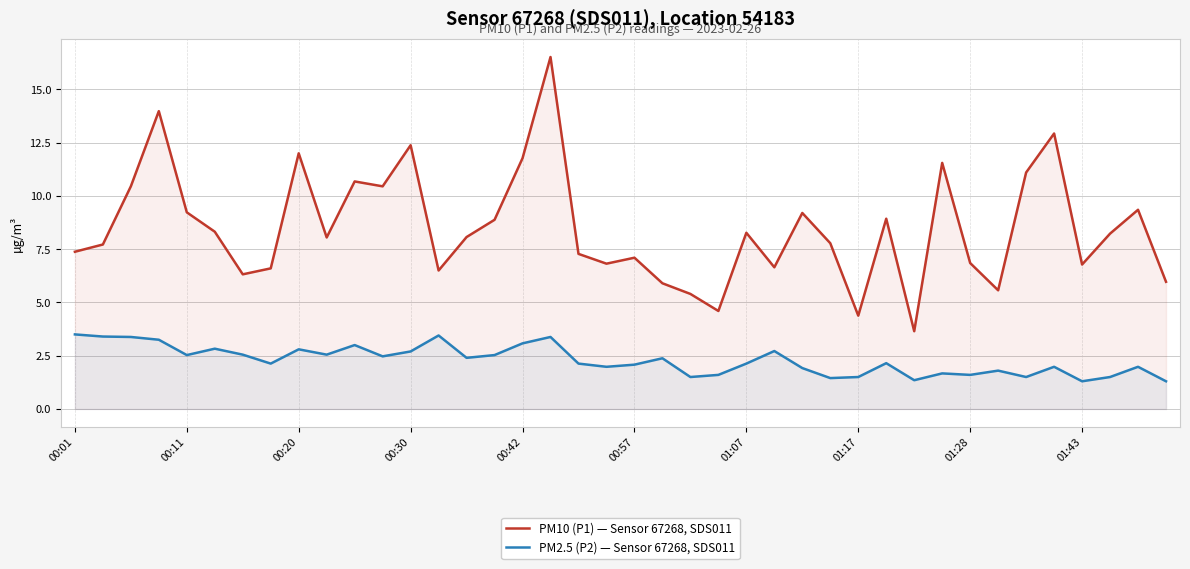

Which series has the widest spread of values?

PM10 (P1) — Sensor 67268, SDS011